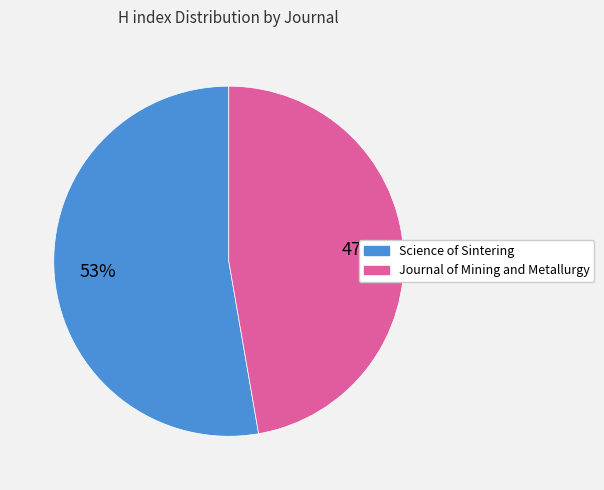

Is it true that Journal of Mining and Metallurgy is 59% of the pie?

False